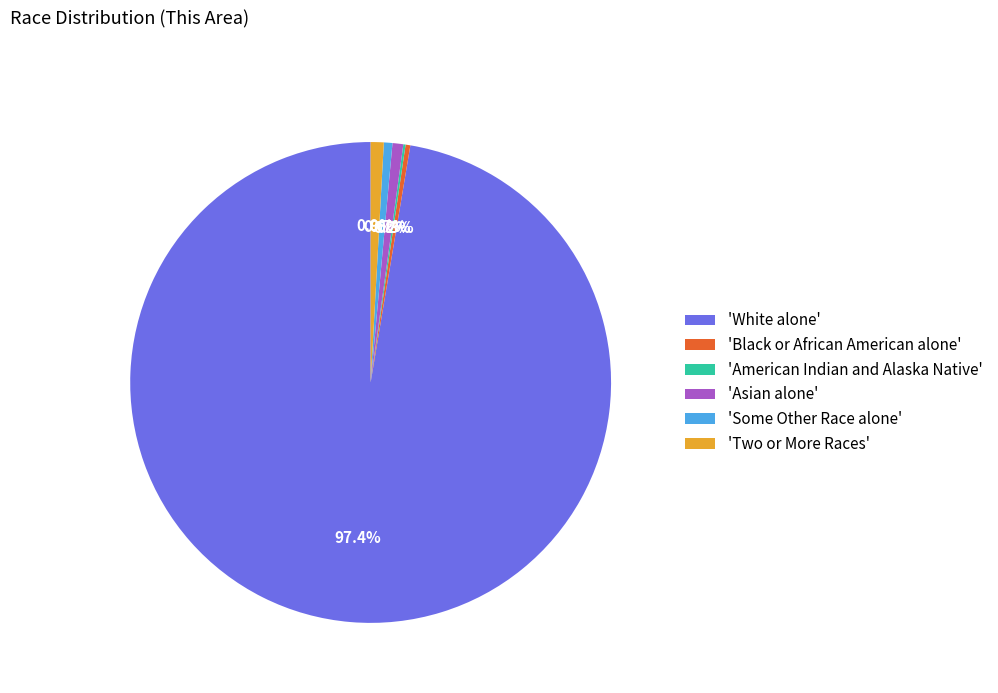

What portion of the pie excludes 'Two or More Races'?

99.1%